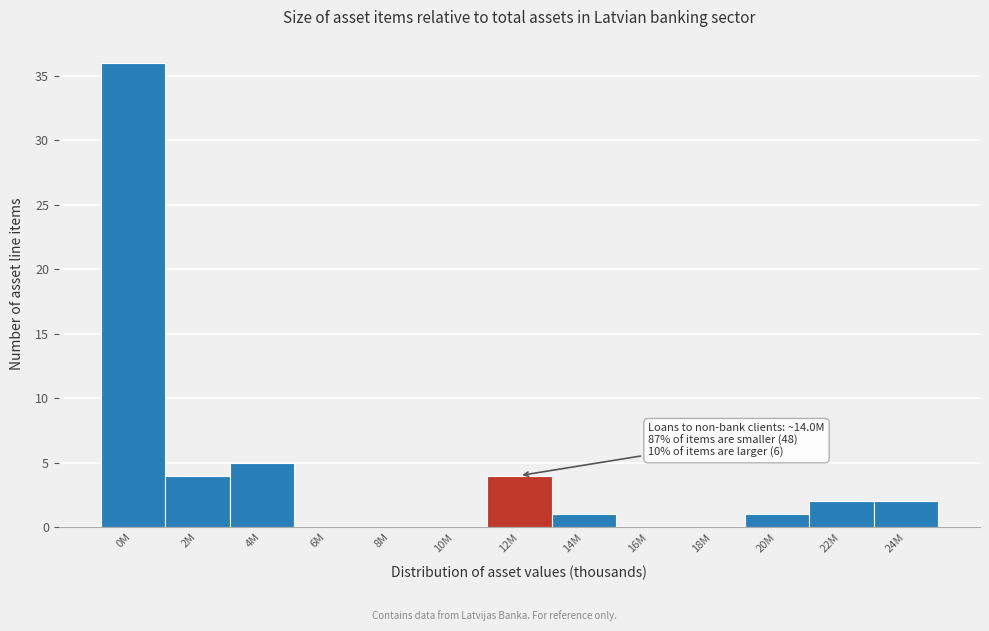

Reading right to left, what are all the values shown in this chart?

24M=2	22M=2	20M=1	18M=0	16M=0	14M=1	12M=4	10M=0	8M=0	6M=0	4M=5	2M=4	0M=36